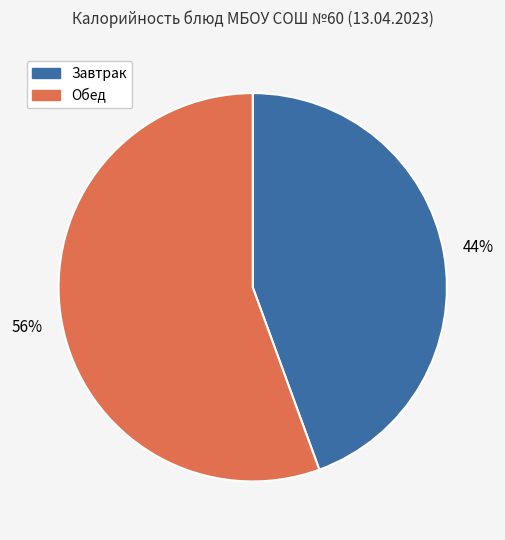

Count the number of slices in the pie.

2